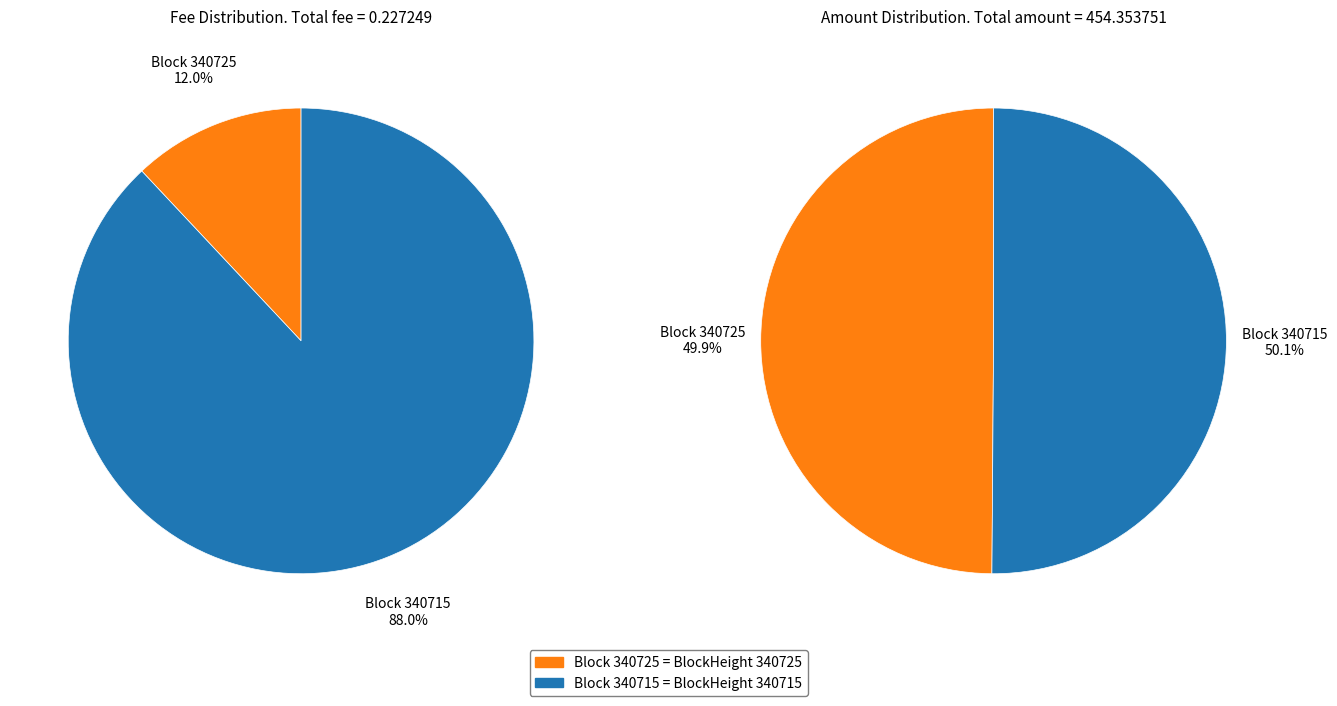

To the nearest percent, what is the combined percentage of 340715 and 340725?

100%